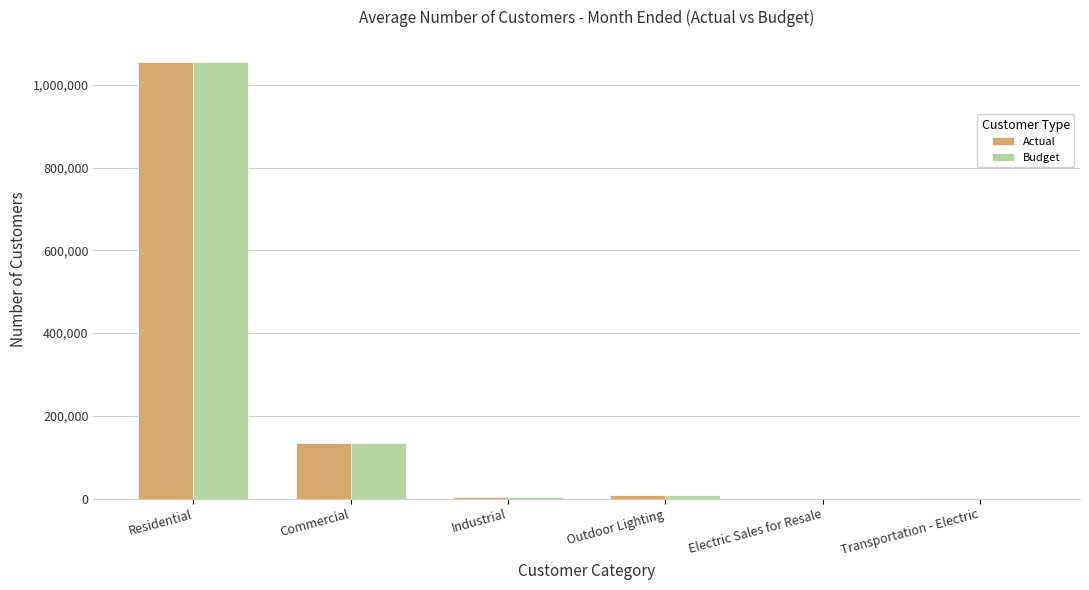

Between Residential and Commercial, which series saw the biggest shift?

Budget